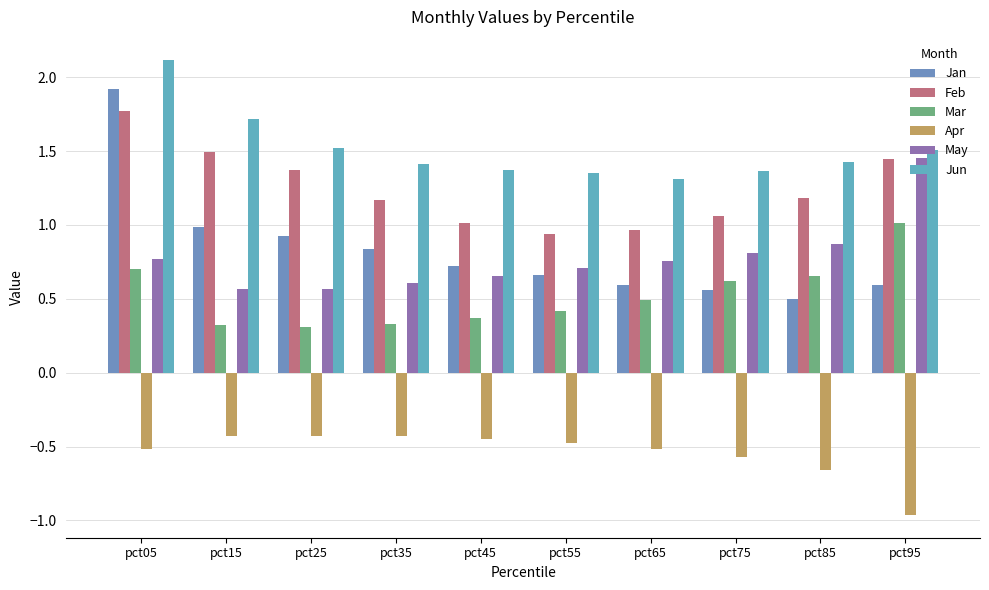

Which series has the largest total across all categories?

Jun